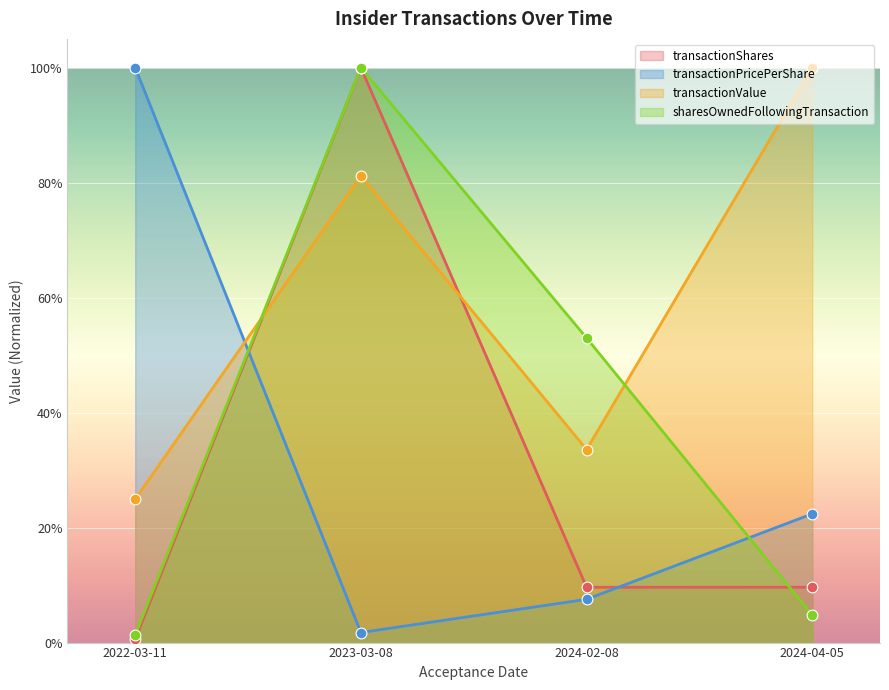

What is the total value across all series at 2023-03-08?

2.8